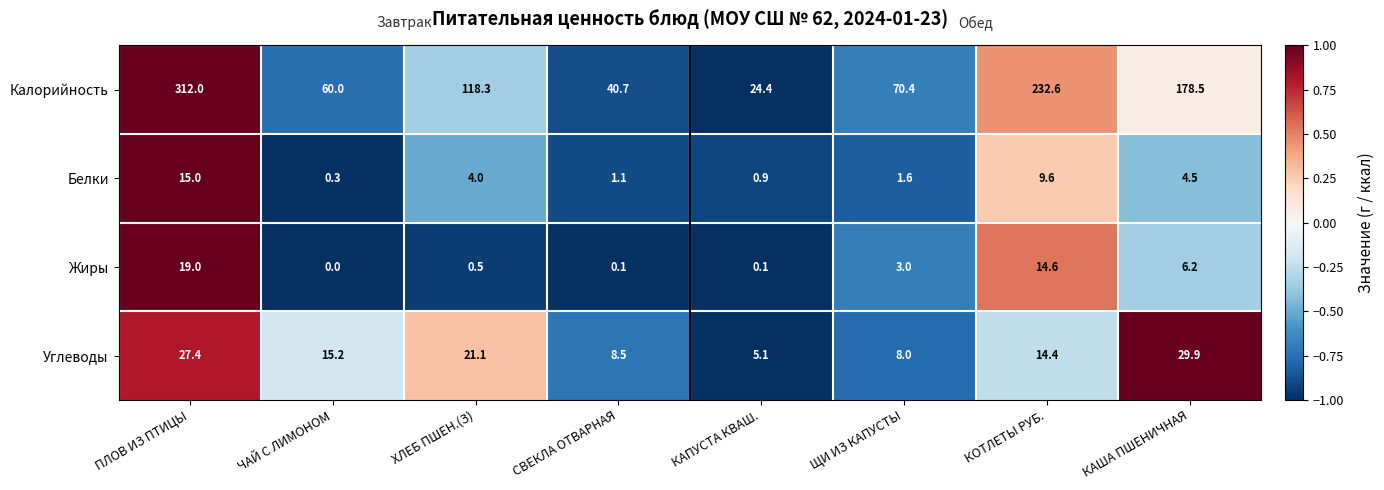

Which label corresponds to the smallest value in the chart?

ЧАЙ С ЛИМОНОМ